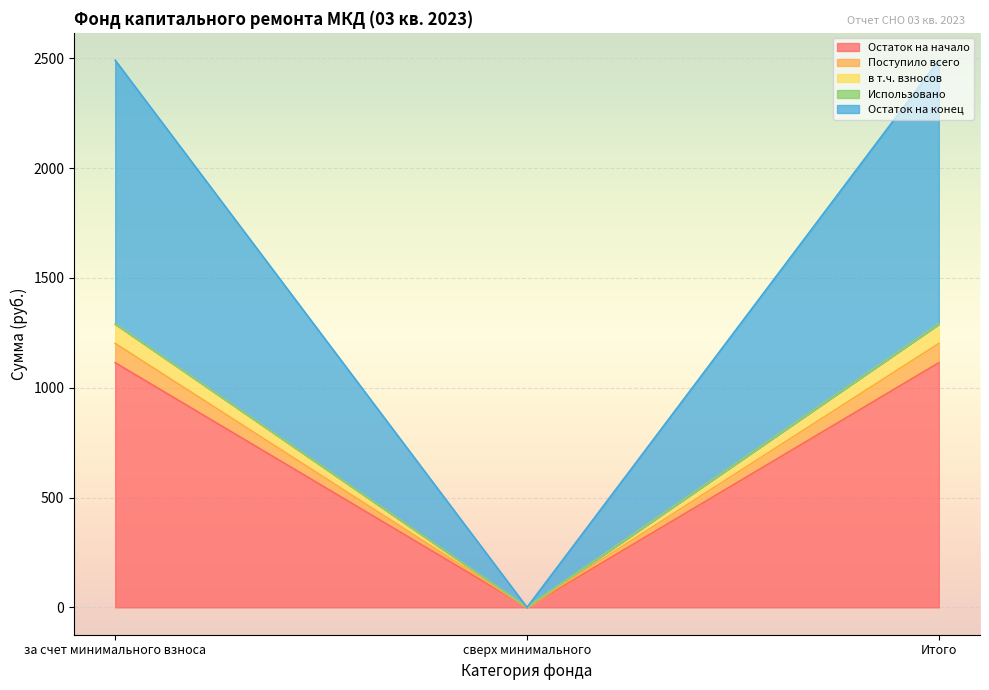

Does the chart display data point markers on the line(s)?

No